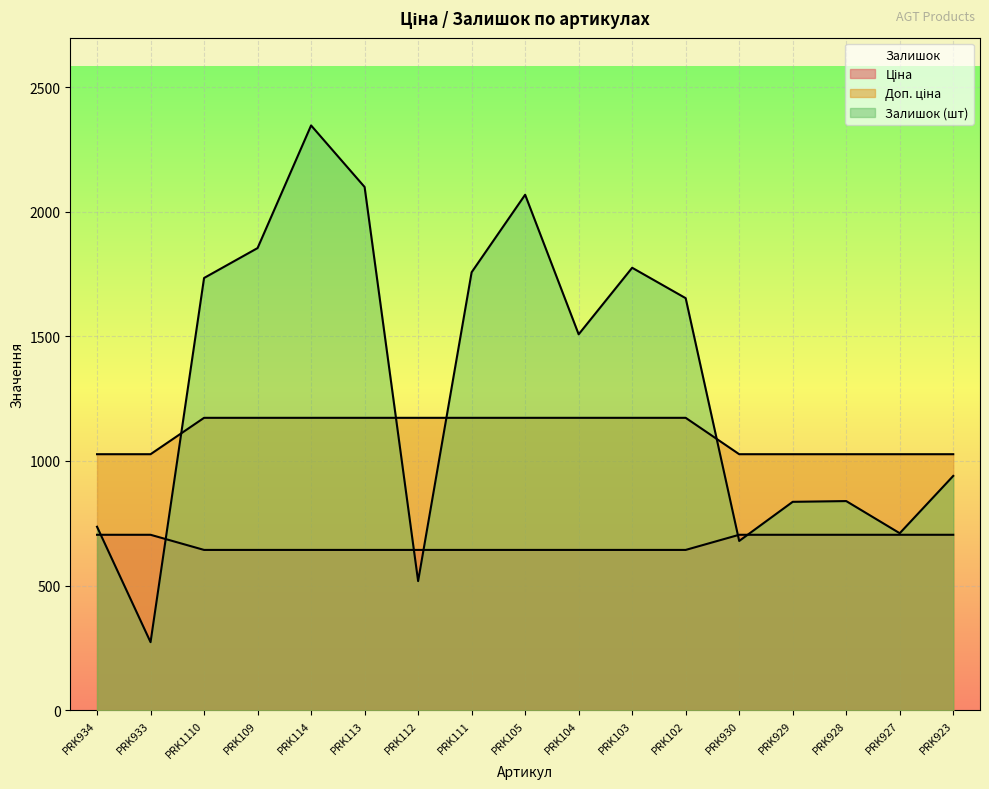

How many data points in Залишок are above 1508?

8